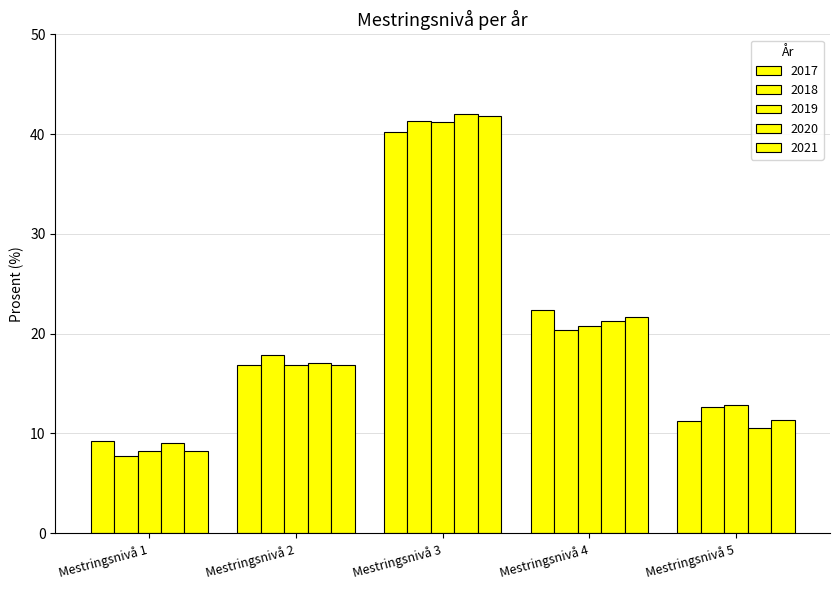

How many data points in 2021 are less than 16?

2